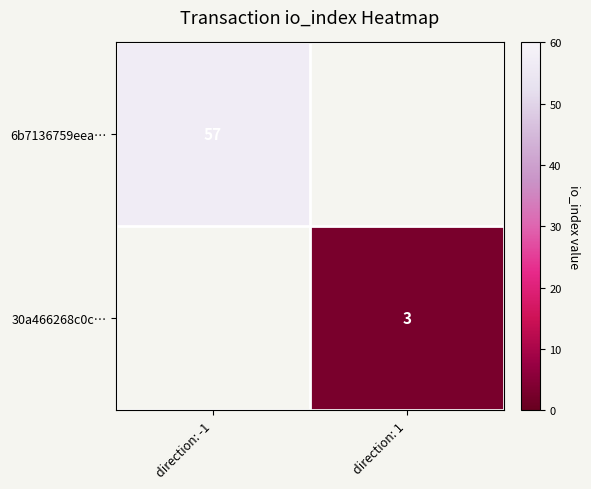

The value of 6b7136759eea… at direction: -1 is 57. True or false?

True